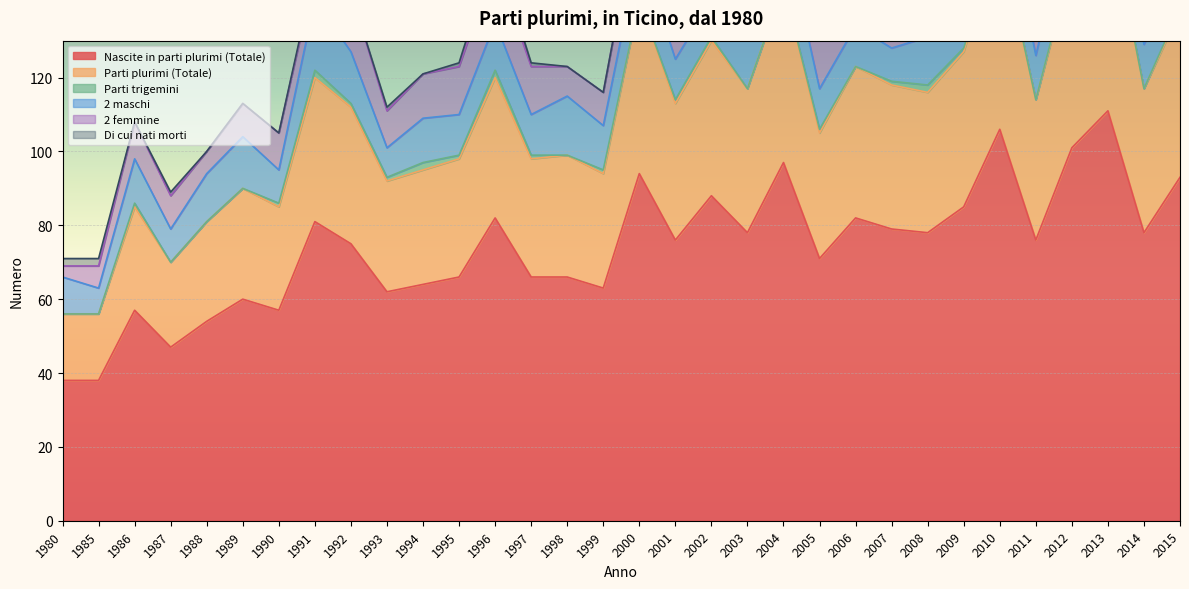

Where is the first local minimum for Parti trigemini?

1995